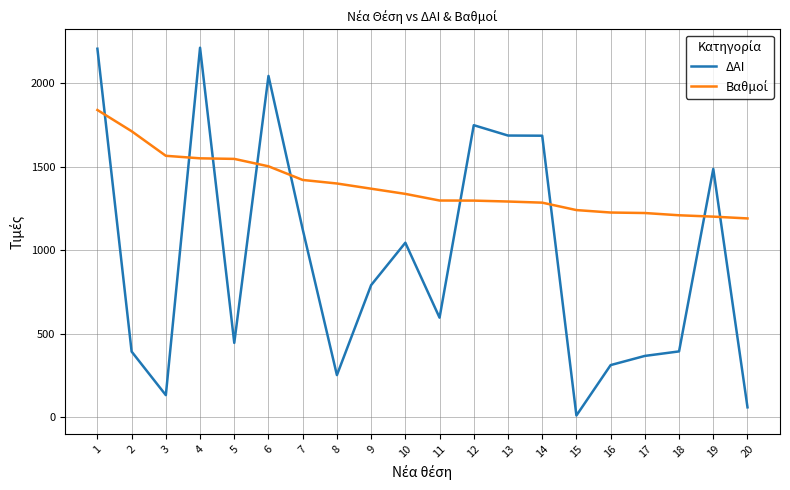

What is the greatest value displayed?

2213.0